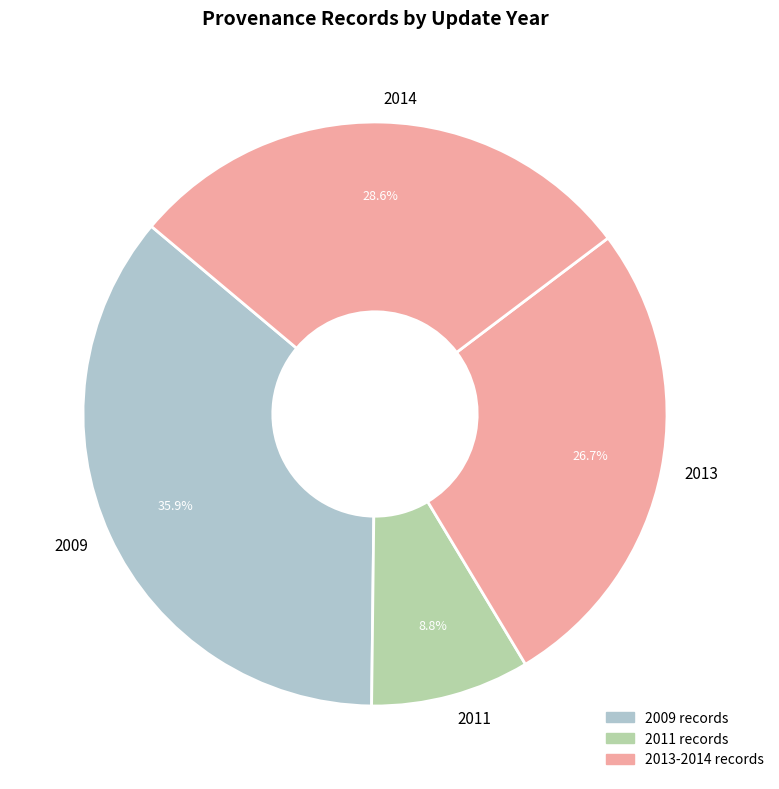

To the nearest percent, what is the difference between the largest and smallest slice percentages?

27%